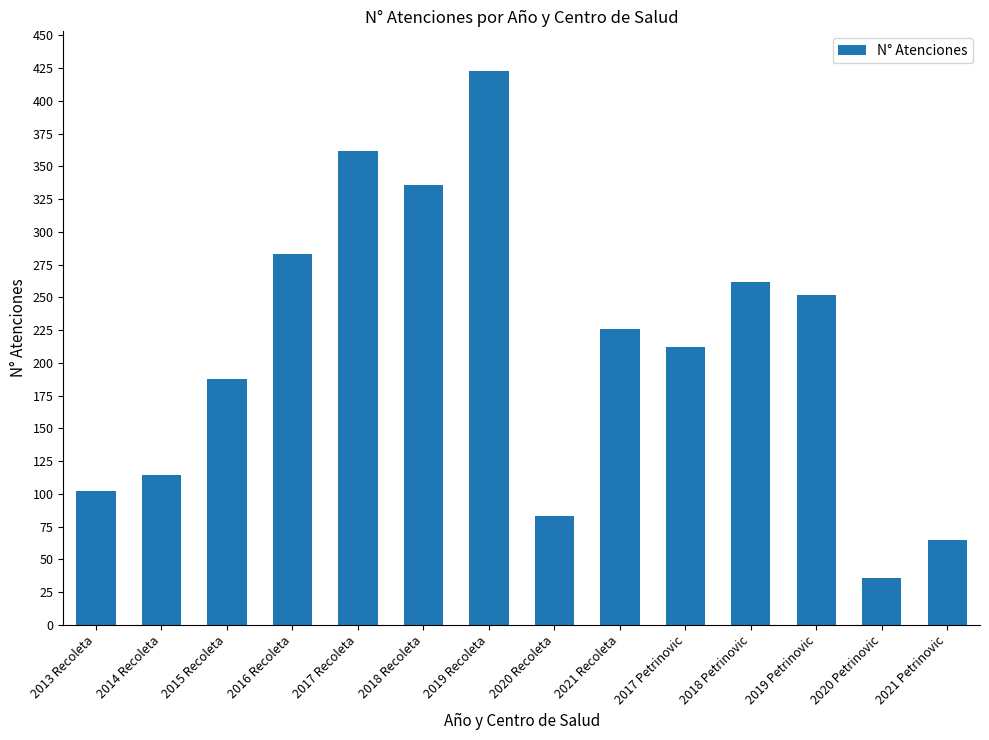

What is the change in value from 2017 Recoleta to 2021 Recoleta?

-136